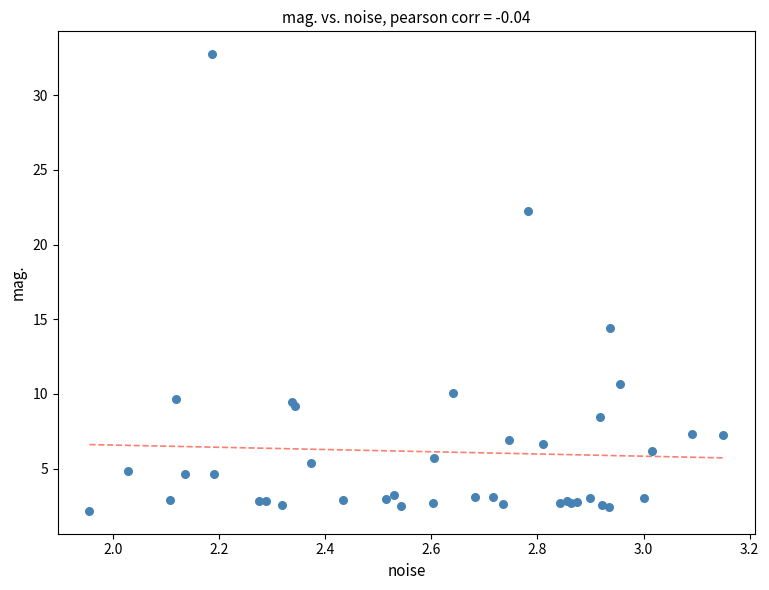

What Y value in the scatter plot is closest to 17?

14.4